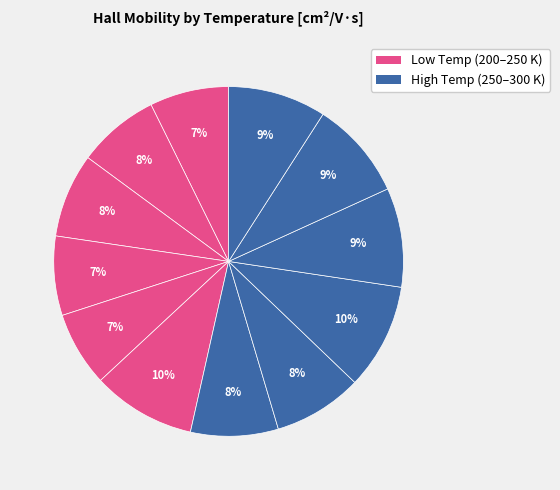

How many segments does this pie chart have?

12